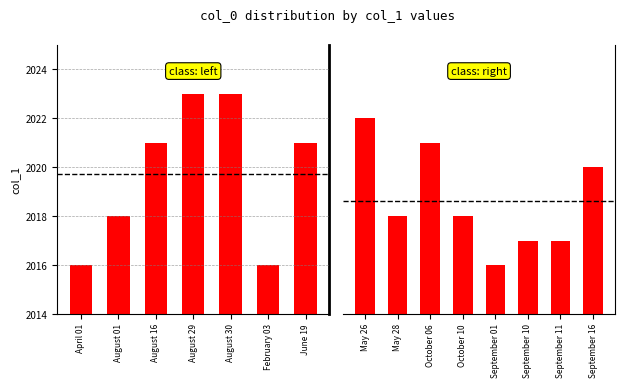

Count the number of categories in the chart.

15